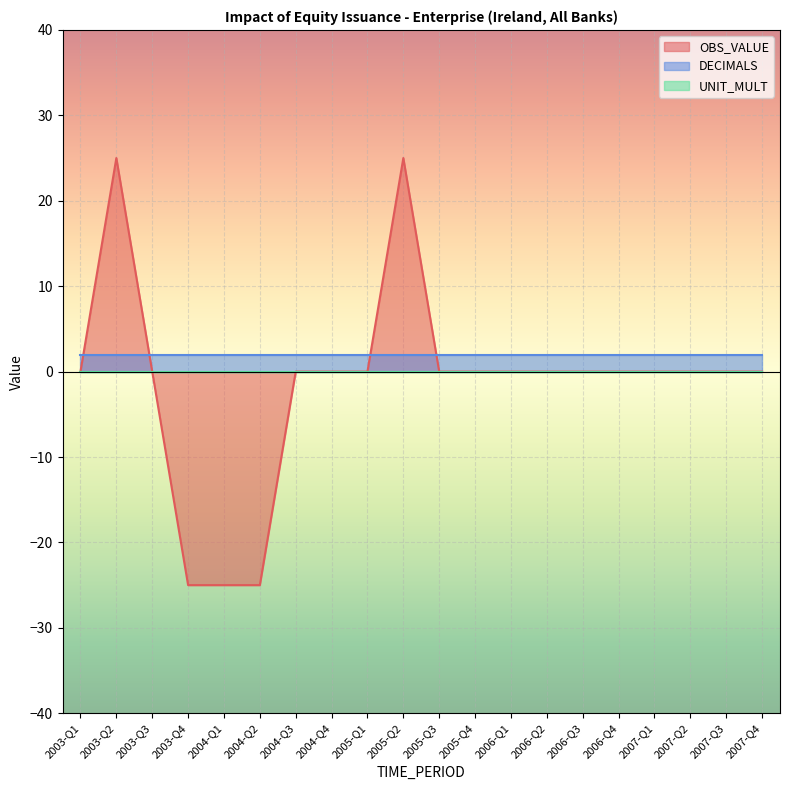

What is the spread (max minus min) of values at 2007-Q1?

2